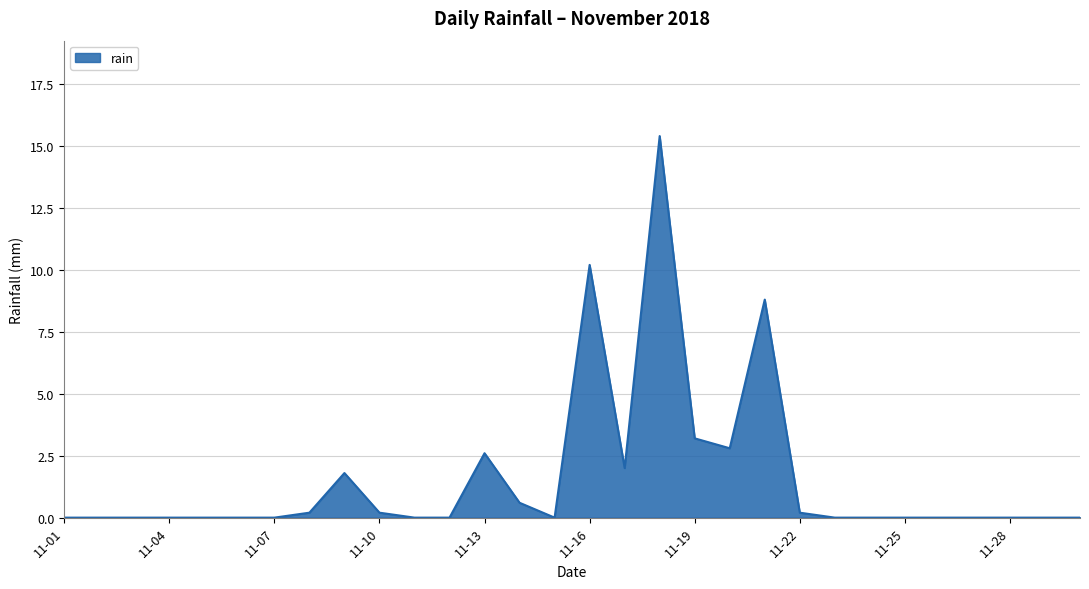

What is the maximum value shown in the chart?

15.4